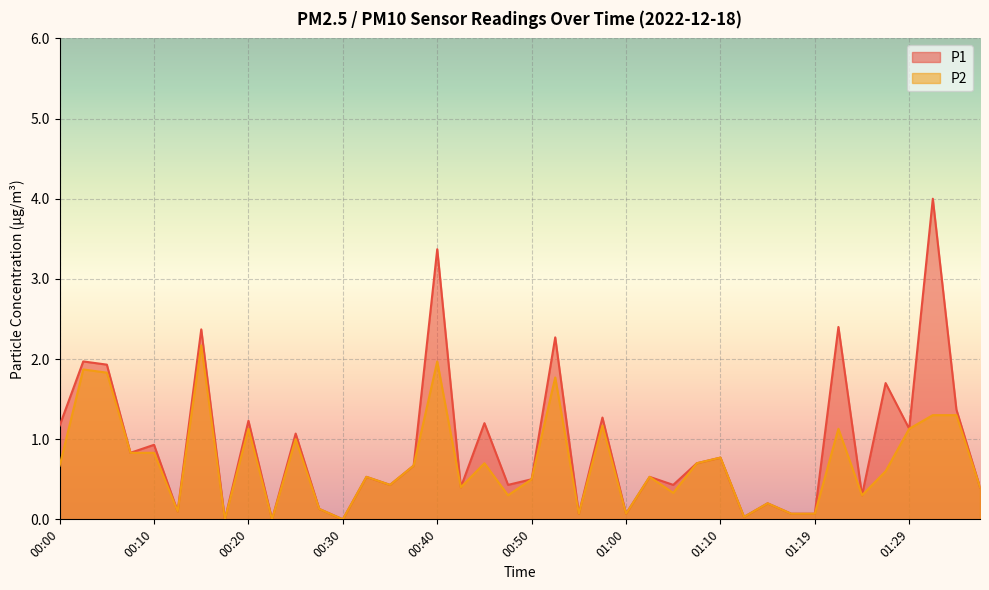

What is the difference between the P2 values at 00:50 and 00:57?

0.7